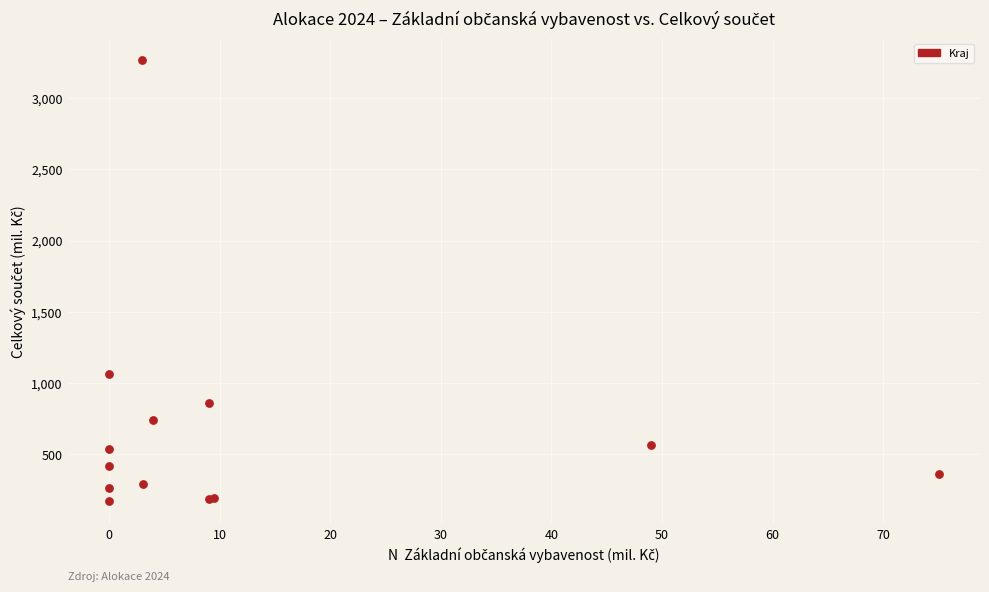

What Y value in the scatter plot is closest to 1716?

1061.7